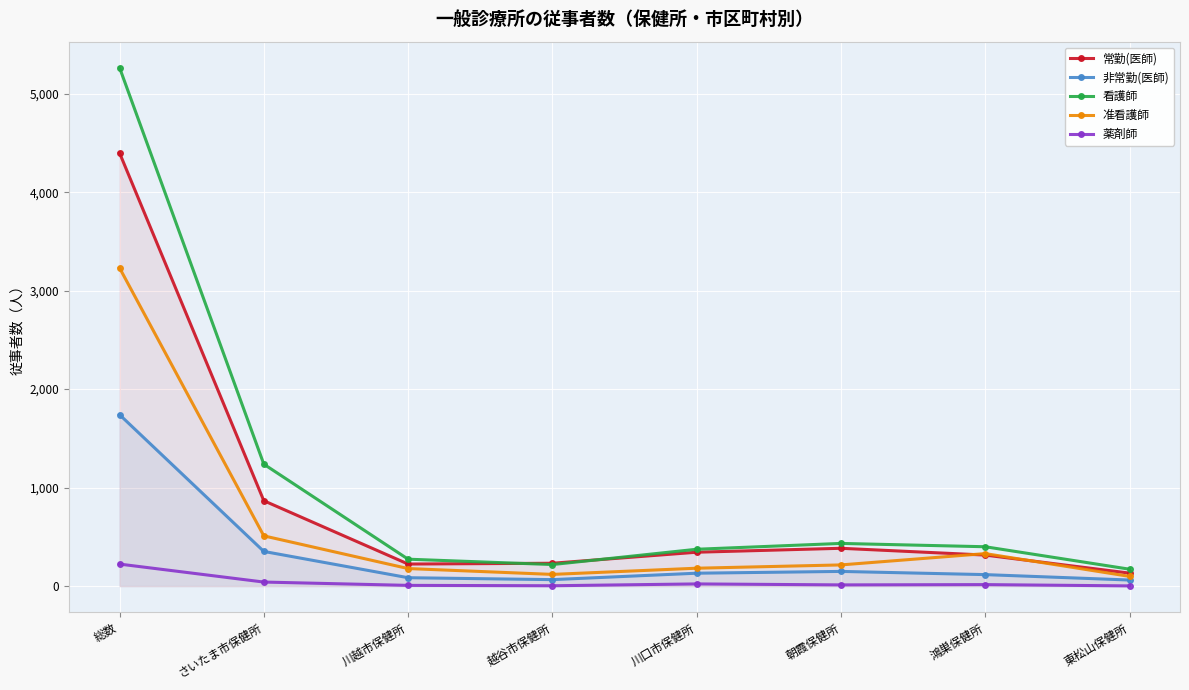

Does the chart display data point markers on the line(s)?

Yes